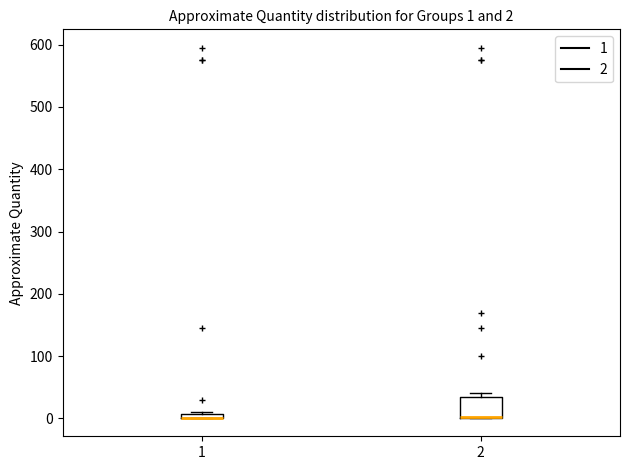

Which box is the tallest, from its lower edge to its upper edge?

2